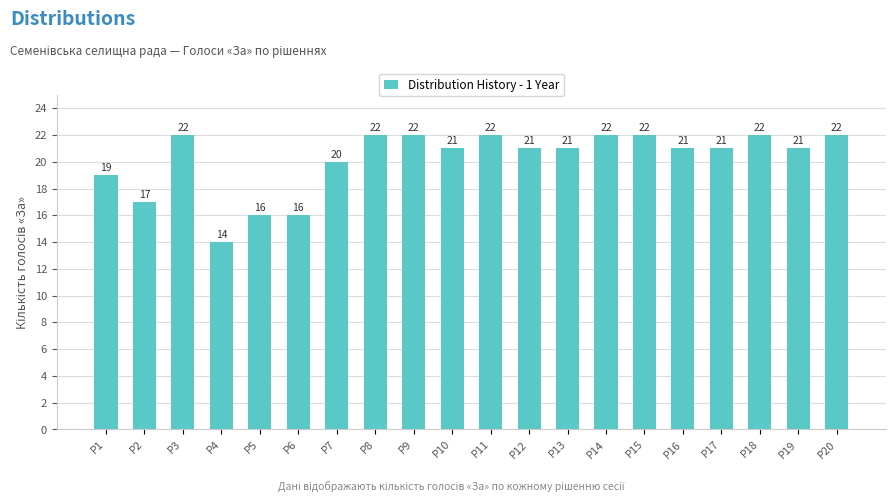

What is the greatest value displayed?

22